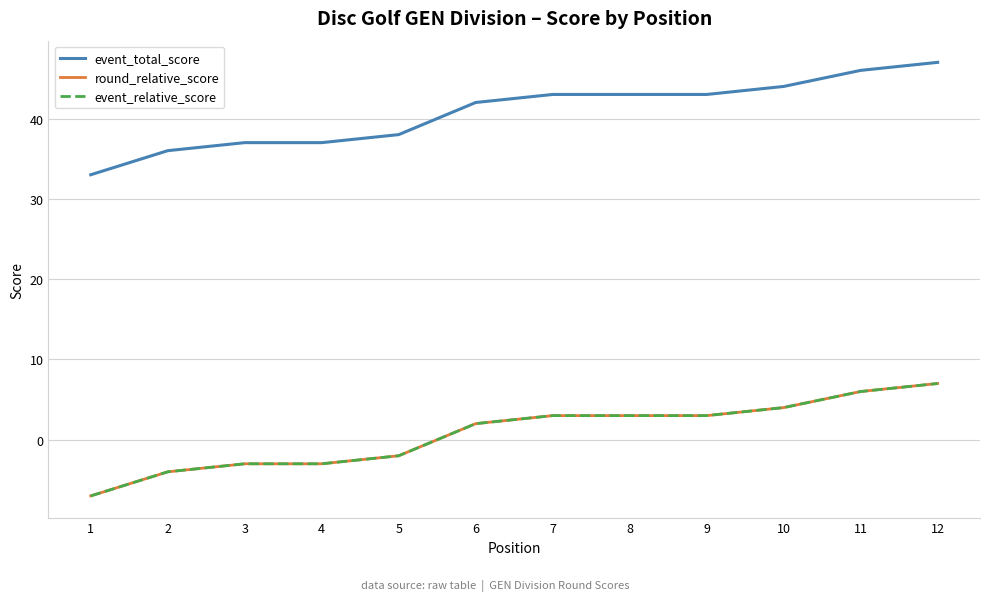

Does the chart display data point markers on the line(s)?

No